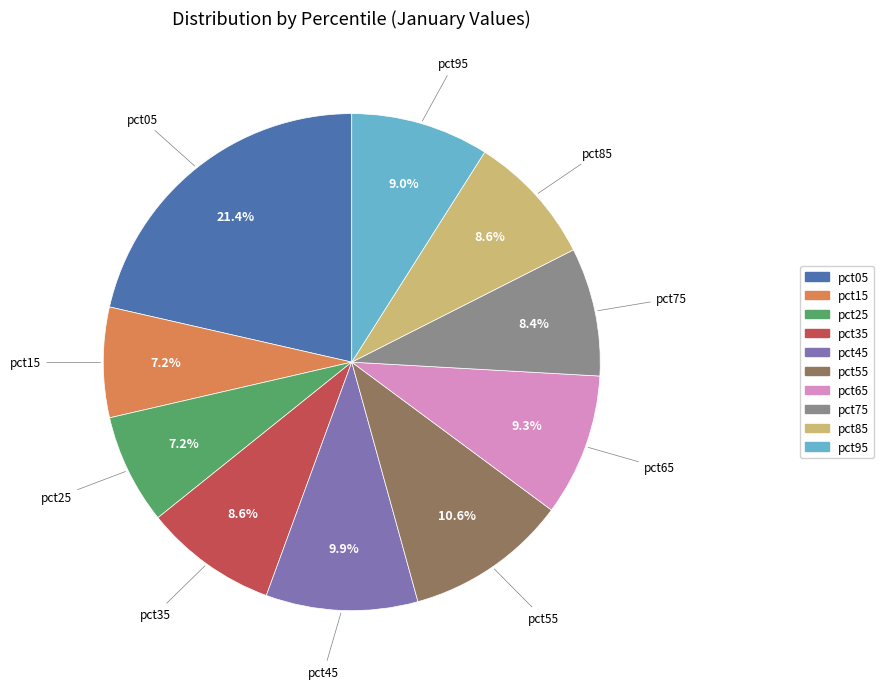

What percentage is the pct25 slice, to the nearest percent?

7%